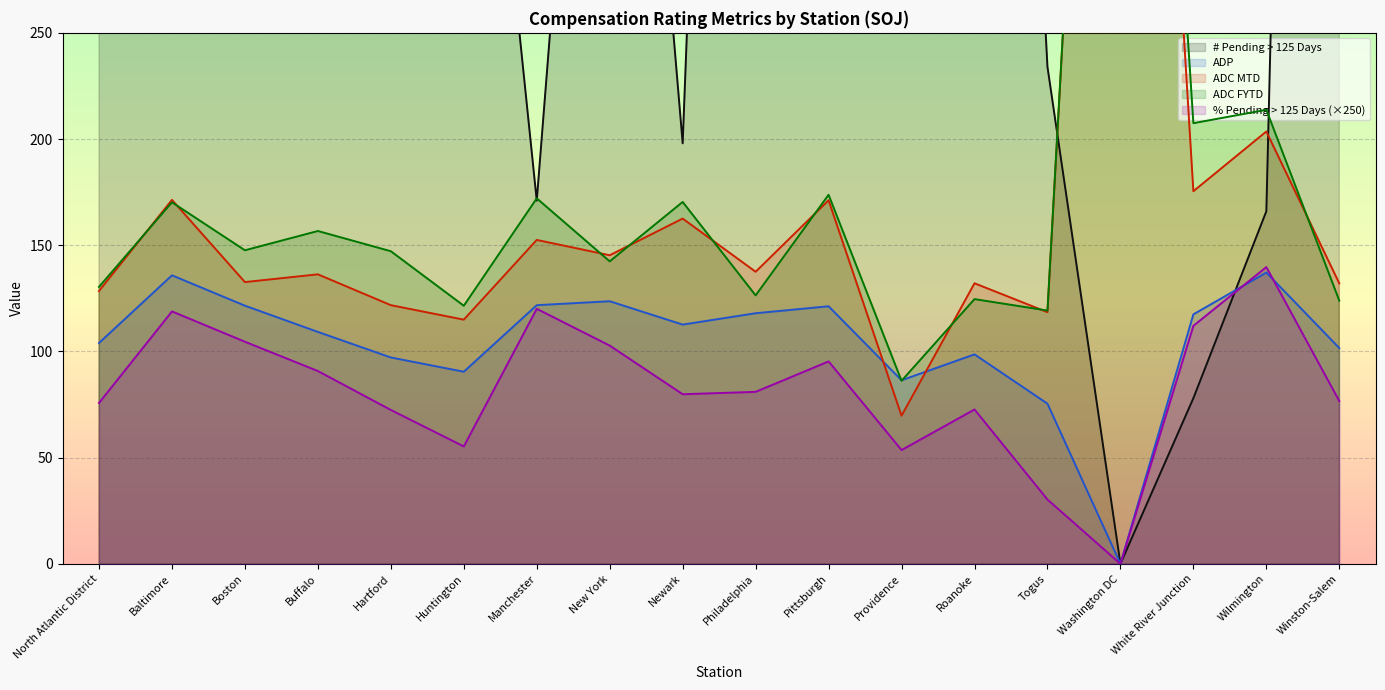

What are all the series names shown in the legend?

# Pending > 125 Days, % Pending > 125 Days, ADP, ADC MTD, ADC FYTD